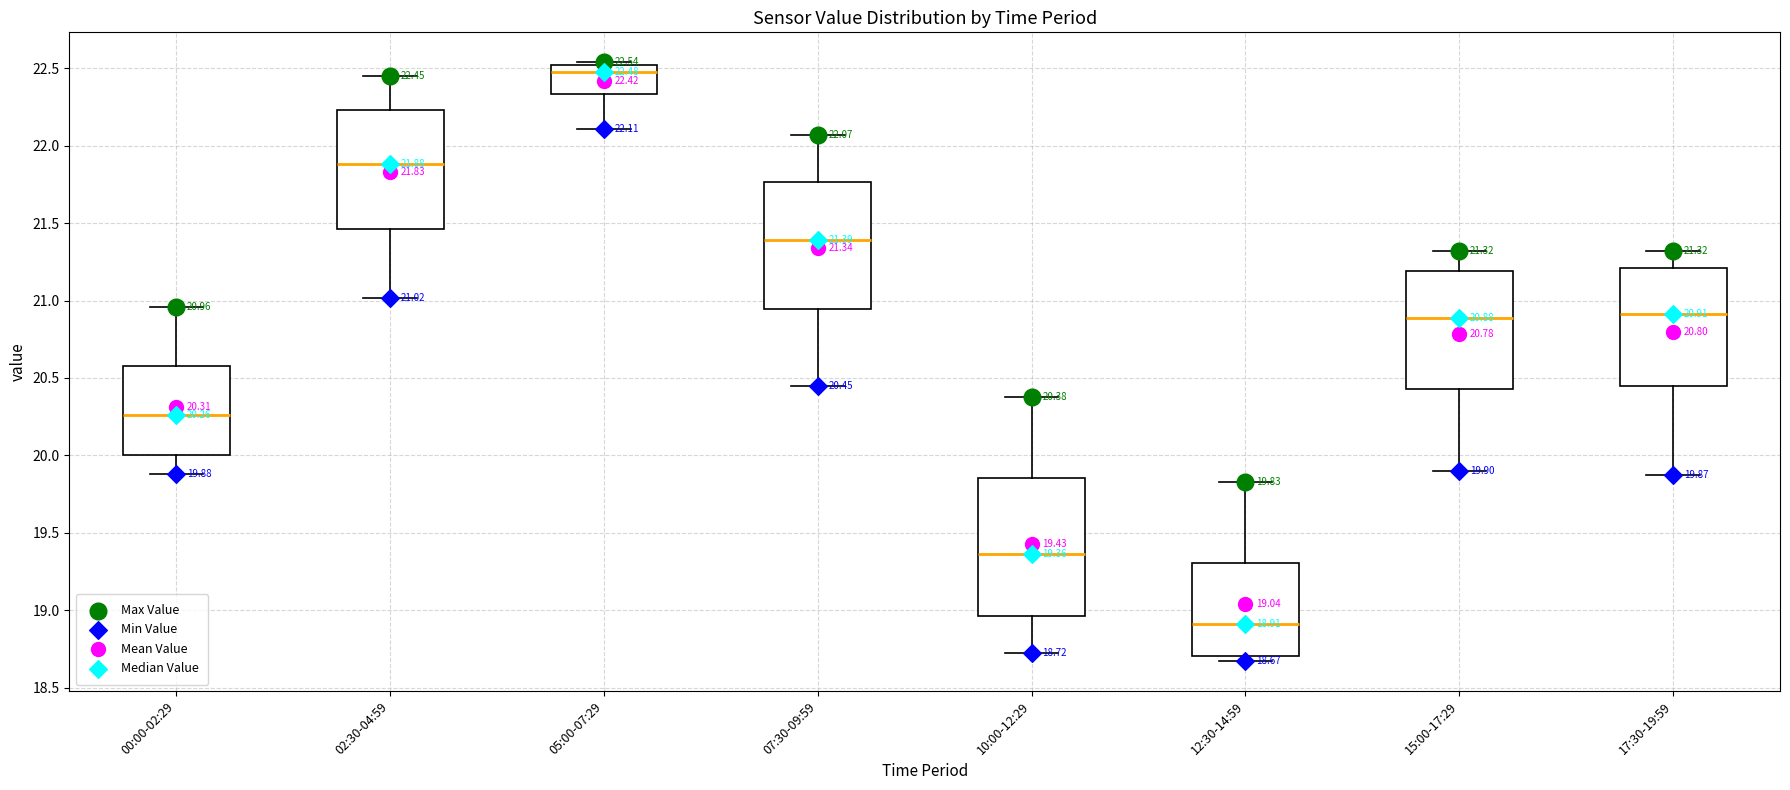

Which box is the tallest, from its lower edge to its upper edge?

10:00-12:29